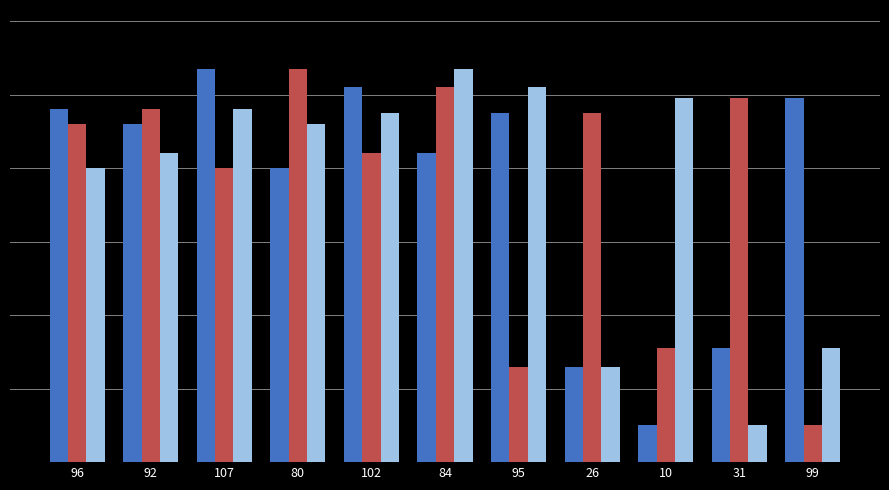

What position from the left is 99?

11